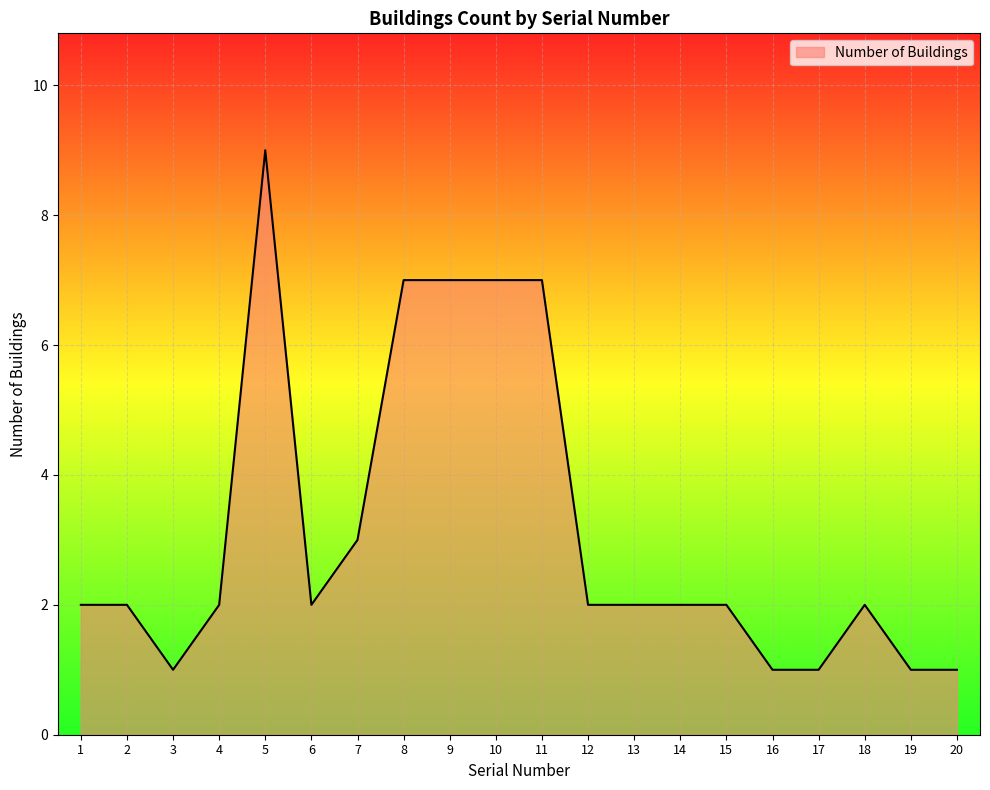

What is the ratio of the value at 7 to the value at 1?

1.5